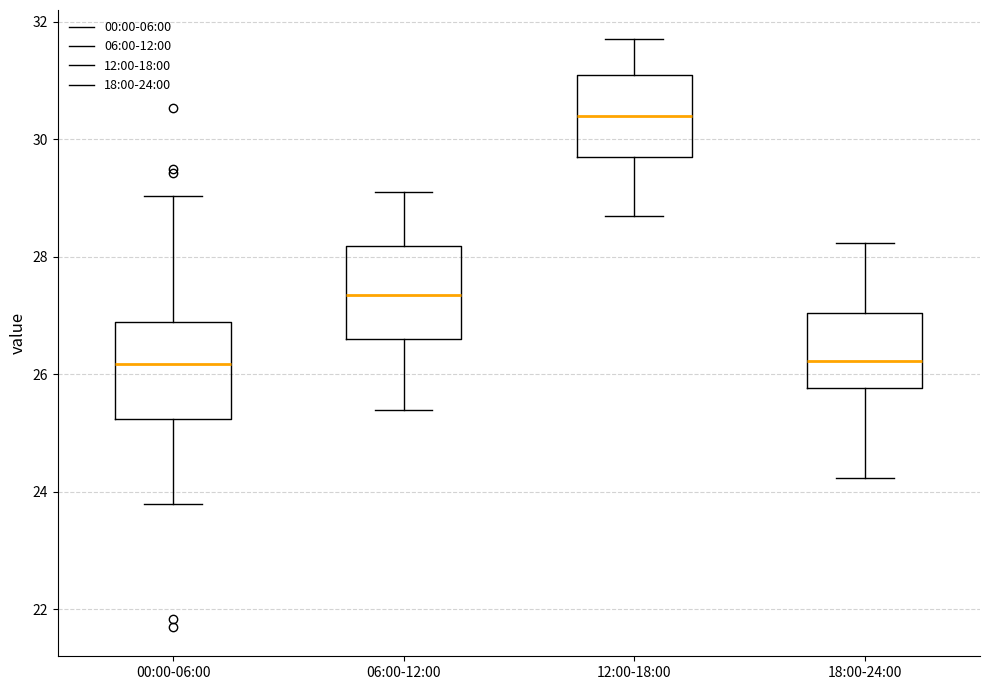

Reading left to right, transcribe this box plot: for each box, give where its median line is, the range the box spans, and where its two whiskers end, as read against the y-axis. The values are not printed on the chart, so give them approximately, as read against the axis.

00:00-06:00: median 26.2, box 25.2 to 26.8, whiskers 23.8 to 29.0
06:00-12:00: median 27.4, box 26.6 to 28.2, whiskers 25.4 to 29.2
12:00-18:00: median 30.4, box 29.8 to 31.2, whiskers 28.8 to 31.8
18:00-24:00: median 26.2, box 25.8 to 27.0, whiskers 24.2 to 28.2